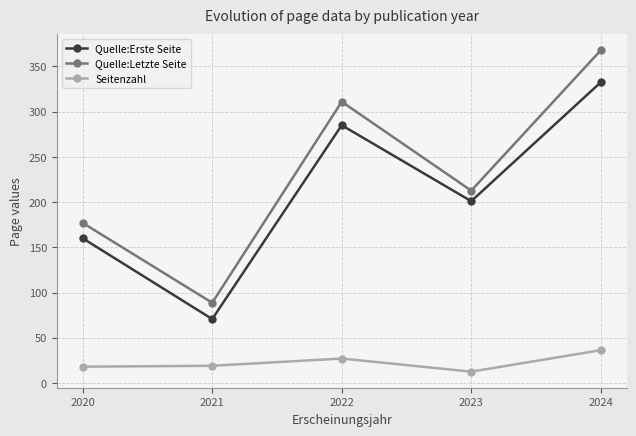

Which series has the largest total across all categories?

Quelle:Letzte Seite